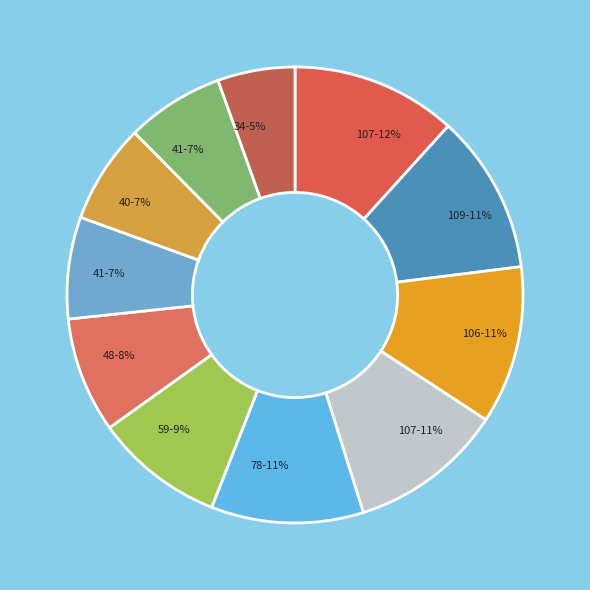

How many segments does this pie chart have?

11